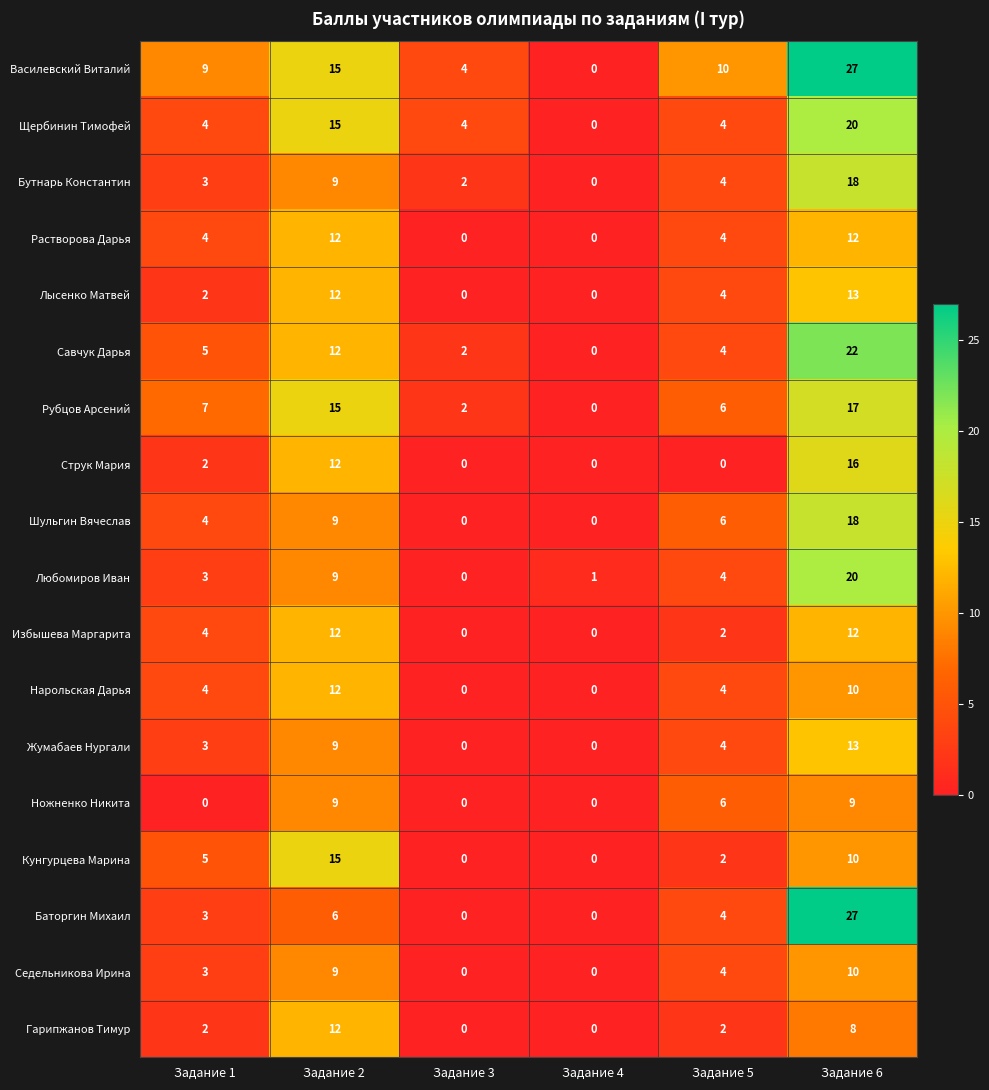

The value of Избышева Маргарита at Задание 1 is 1. True or false?

False